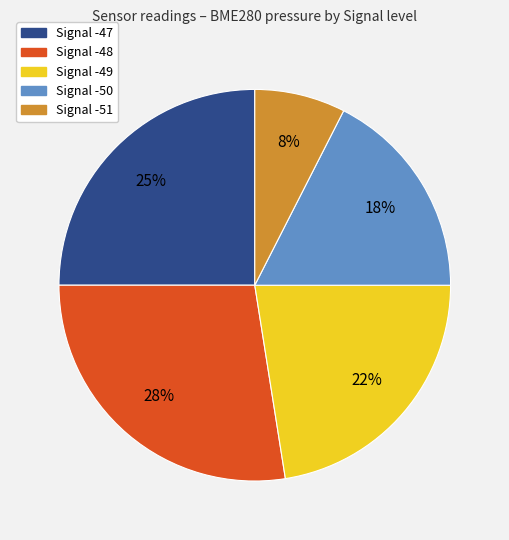

How many segments does this pie chart have?

5